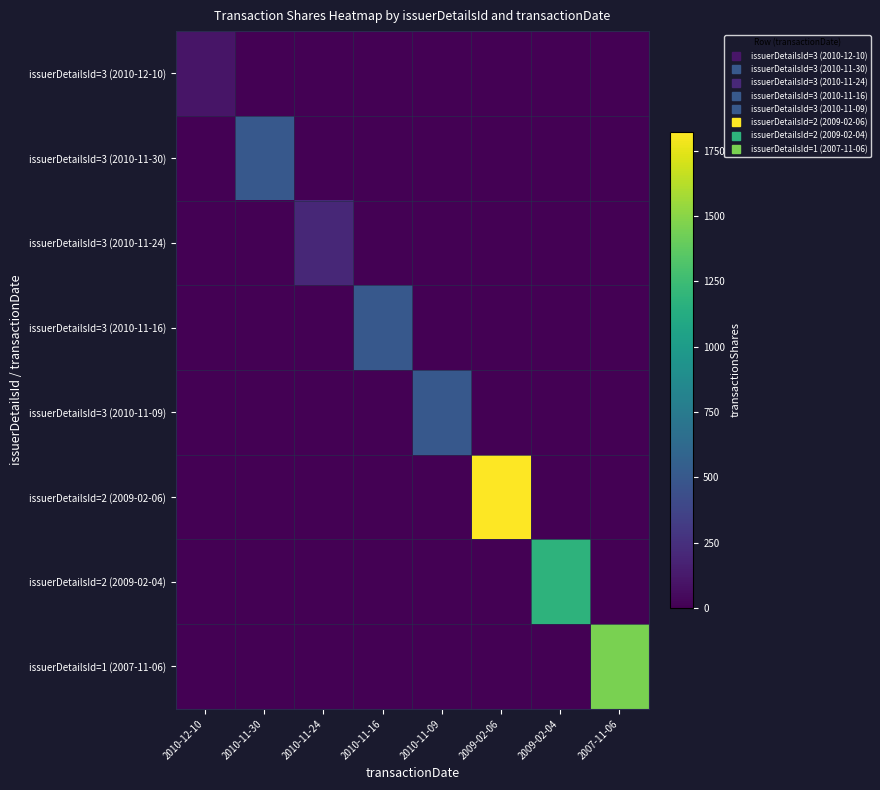

Between 2010-11-24 and 2009-02-06, which series saw the biggest shift?

issuerDetailsId=2 (2009-02-06)